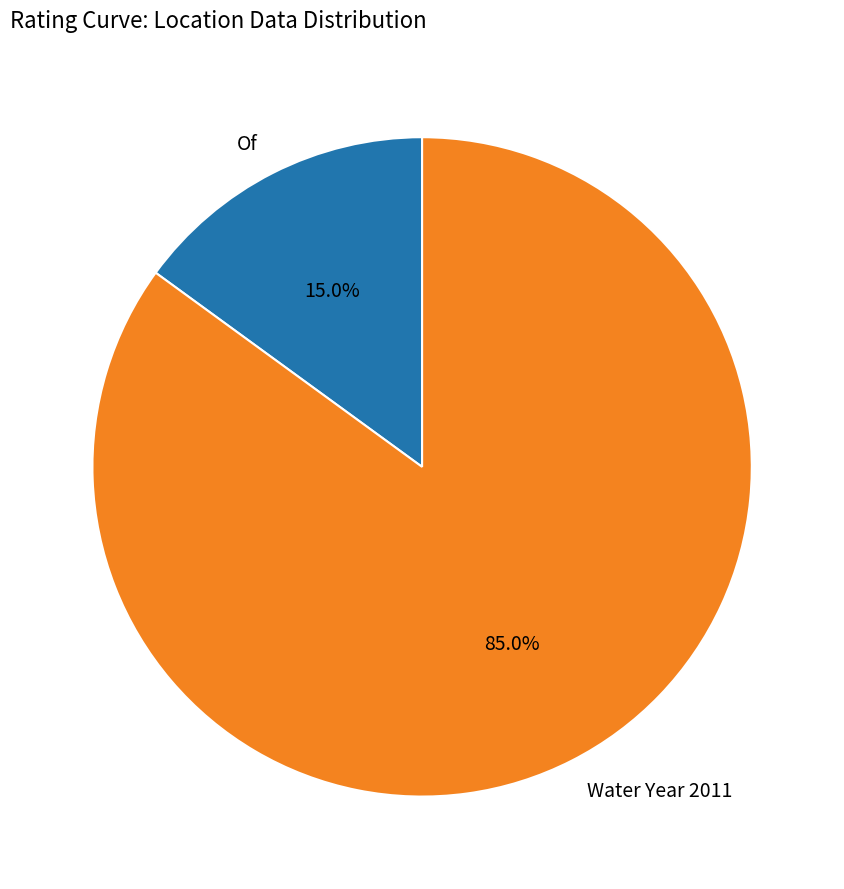

Rank the categories by value from lowest to highest.

Of, Water Year 2011